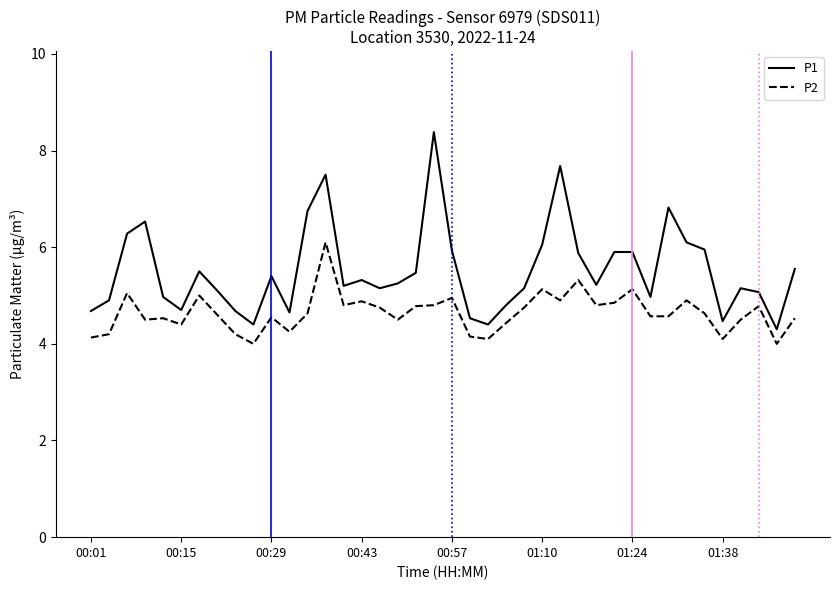

Which series has the largest total across all categories?

P1